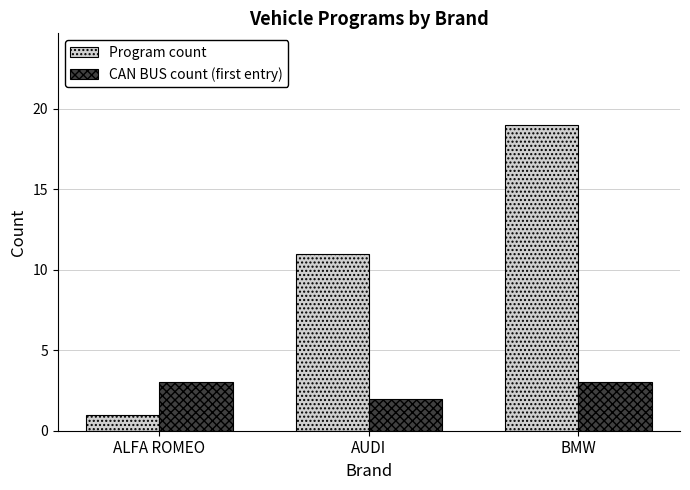

How many bars are there in each group?

2